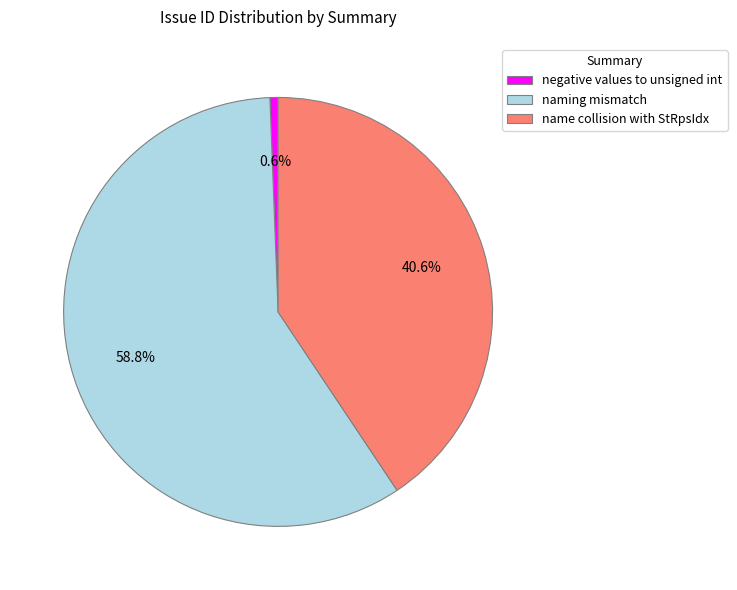

The naming mismatch slice represents 59% of the pie. True or false?

True